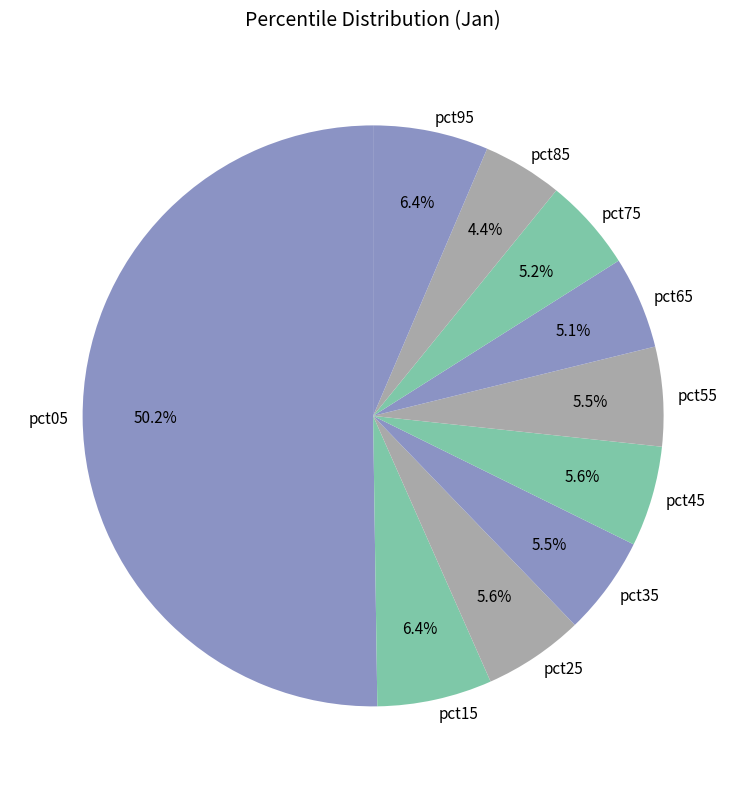

What is the majority slice?

pct05